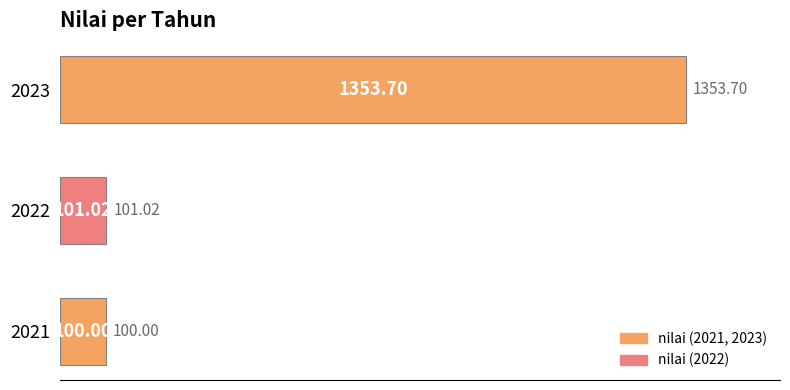

Between 2021 and 2022, which is larger?

2022